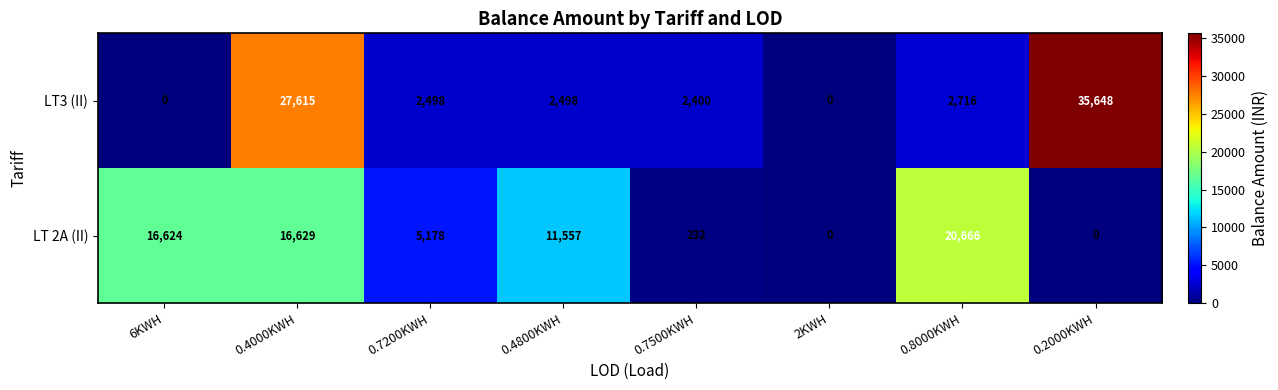

Which series has the largest total across all categories?

LT3 (II)